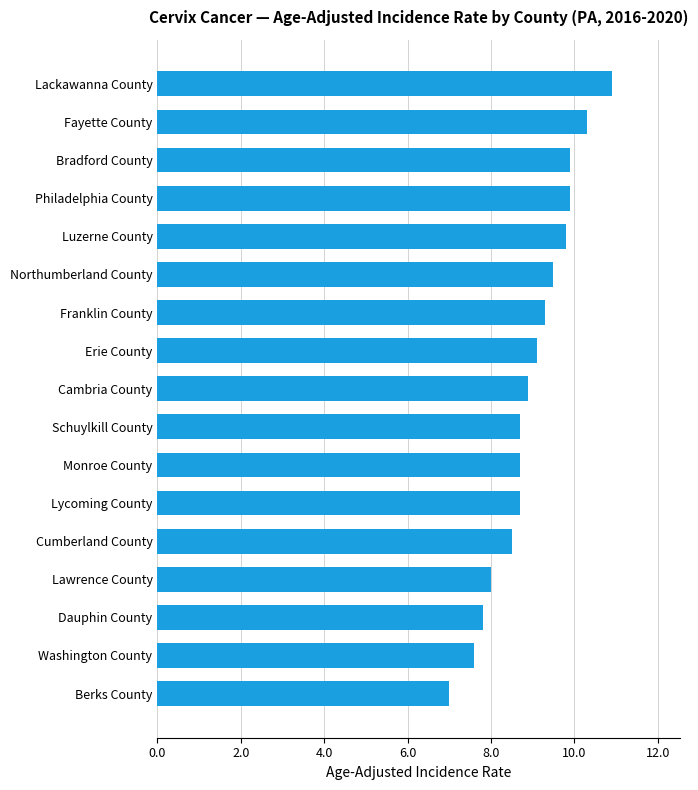

Is it true that the value at Luzerne County is 6.0?

False